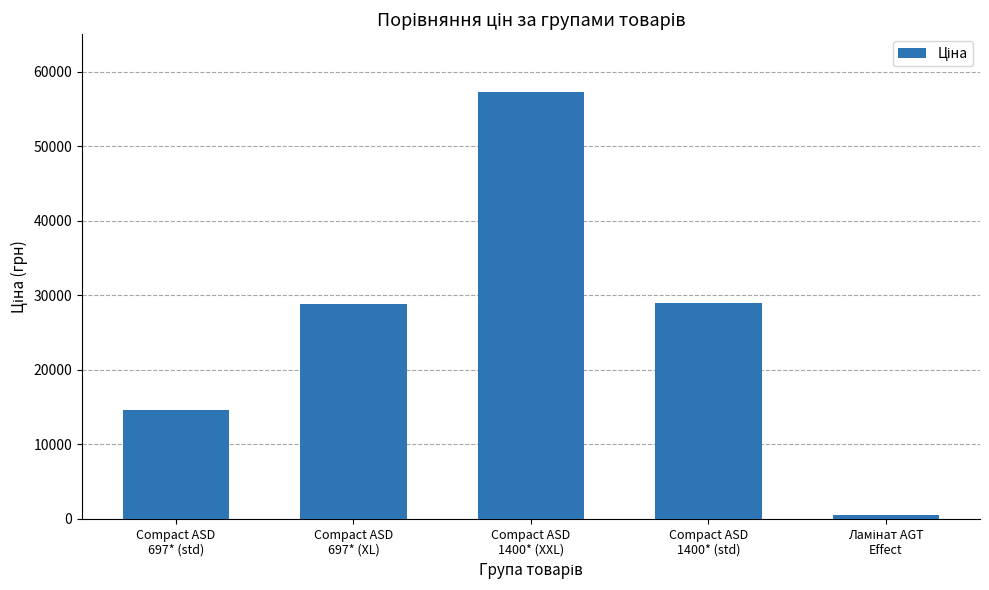

What is the greatest value displayed?

57235.5